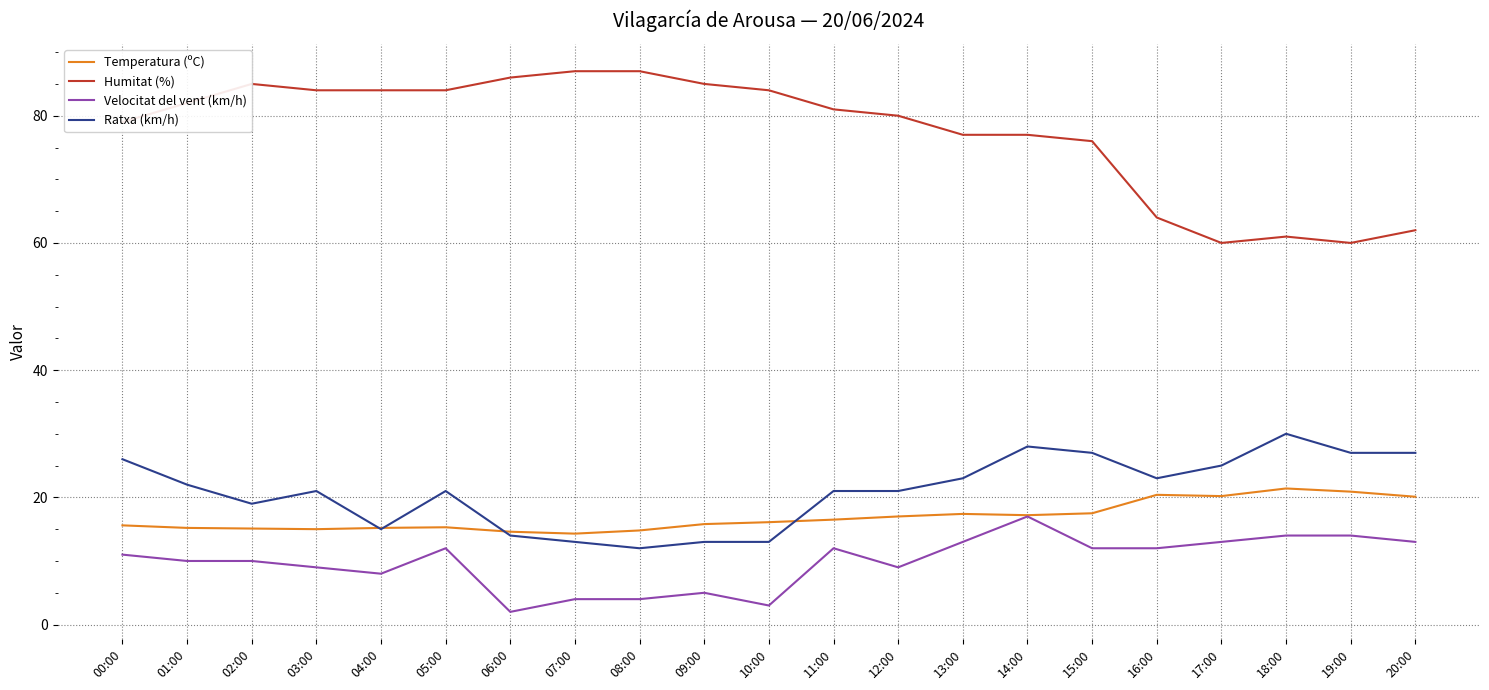

Which series changed the most between 06:00 and 19:00?

Humitat (%)